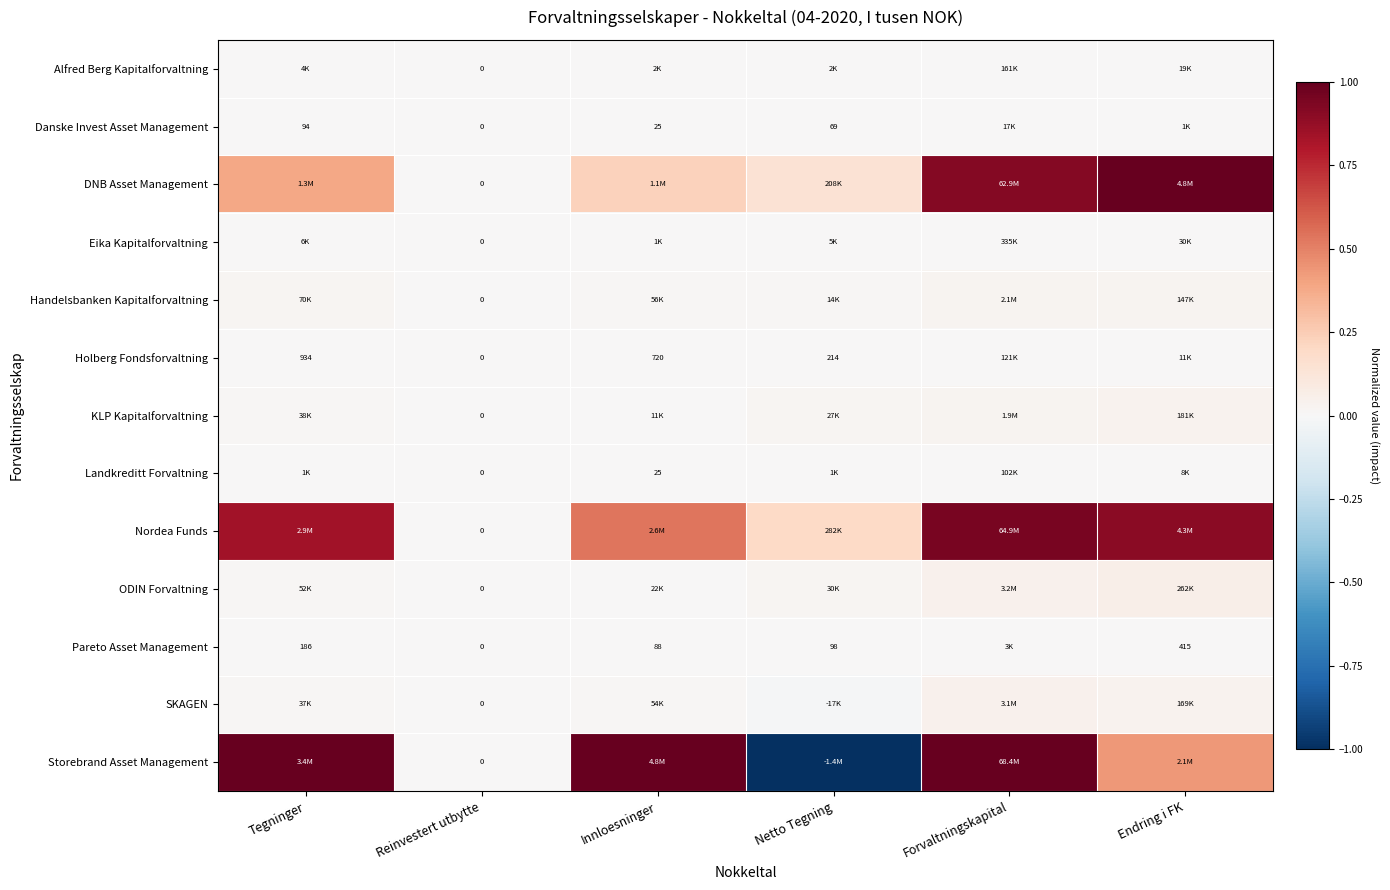

Is the value of Handelsbanken Kapitalforvaltning at Netto Tegning greater than the value of DNB Asset Management at Innloesninger?

No